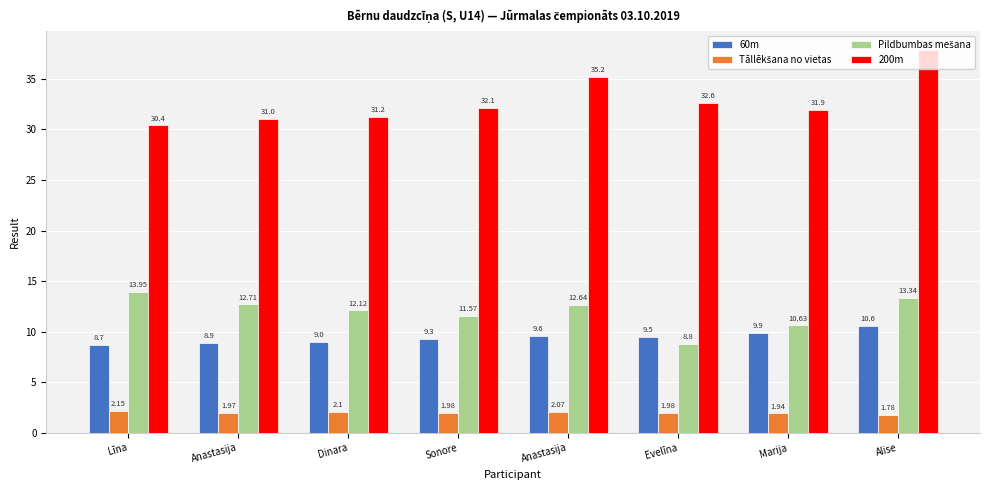

Rank the series by their maximum value, from highest to lowest.

200m, Pildbumbas mešana, 60m, Tāllēkšana no vietas